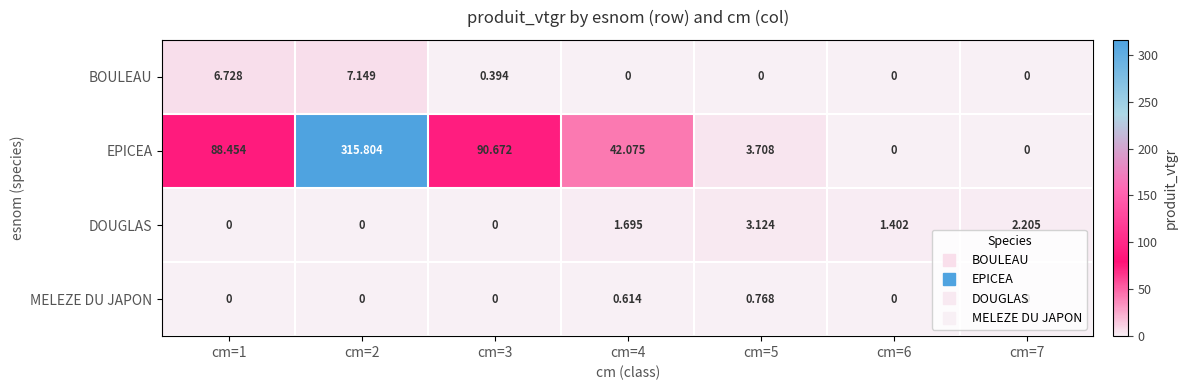

Which series has the largest total across all categories?

EPICEA